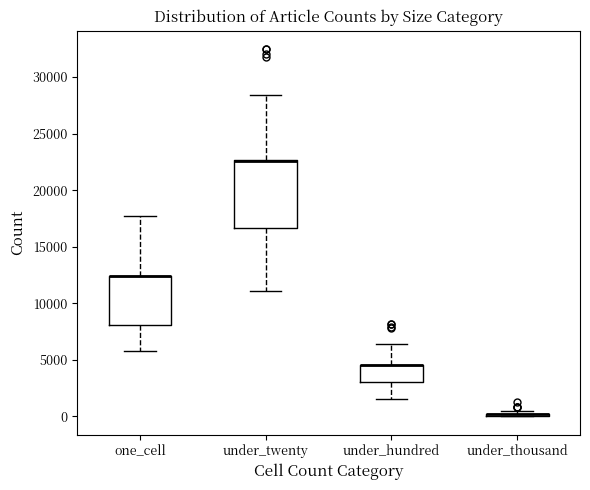

Reading left to right, read every box against the y-axis: the position of its median line, the range the box covers, and the ends of its whiskers. The values are not printed on the chart, so give them approximately, as read against the axis.

one_cell: median 12500 (drawn on the box's upper edge), box 8000 to 12500, whiskers 6000 to 17500
under_twenty: median 22500 (drawn on the box's upper edge), box 16500 to 22500, whiskers 11000 to 28500
under_hundred: median 4500 (drawn on the box's upper edge), box 3000 to 4500, whiskers 1500 to 6500
under_thousand: box collapsed to a line at 0, whiskers 0 to 500